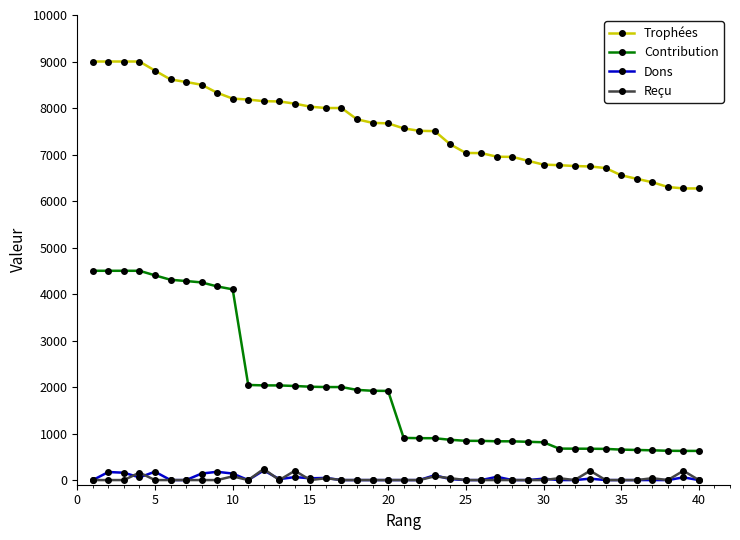

Which series has the widest spread of values?

Contribution